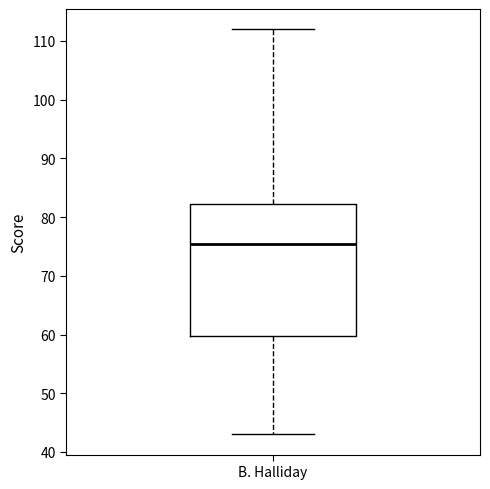

Transcribe this box plot: give where the median line is, the range the box spans, and where the two whiskers end, as read against the y-axis. The values are not printed on the chart, so give them approximately, as read against the axis.

median 76, box 60 to 82, whiskers 43 to 112